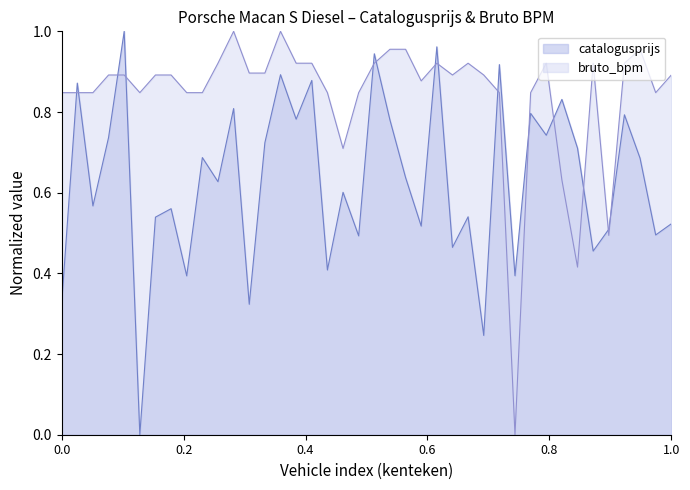

At how many categories does at least one series exceed 0?

40